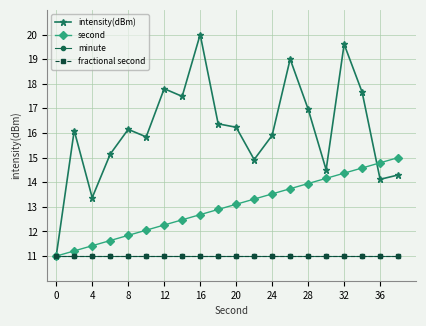

Is this an area chart (filled region under the line)?

No